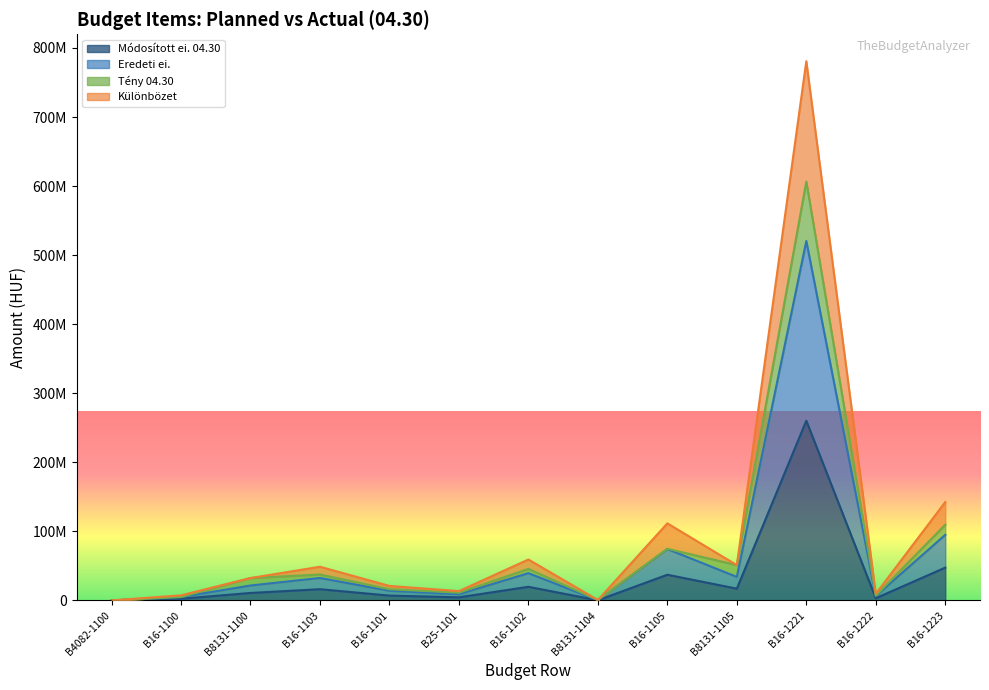

Which label corresponds to the largest value in the chart?

B16-1221